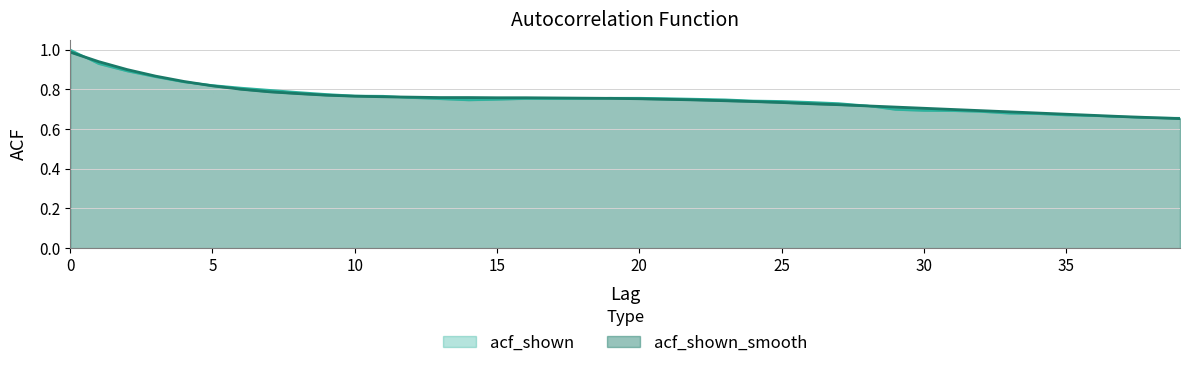

Does the chart have visible grid lines?

Yes